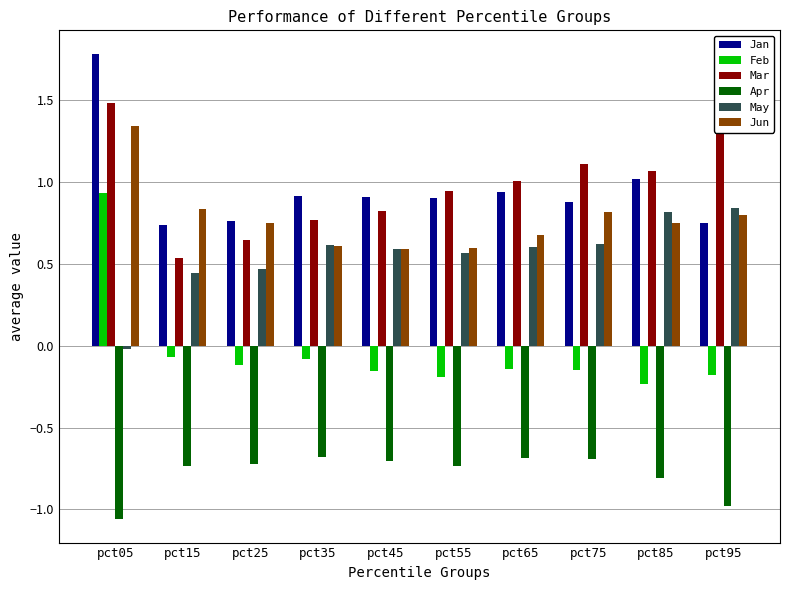

True or false: Jan has a value of 0.5 at pct35.

False